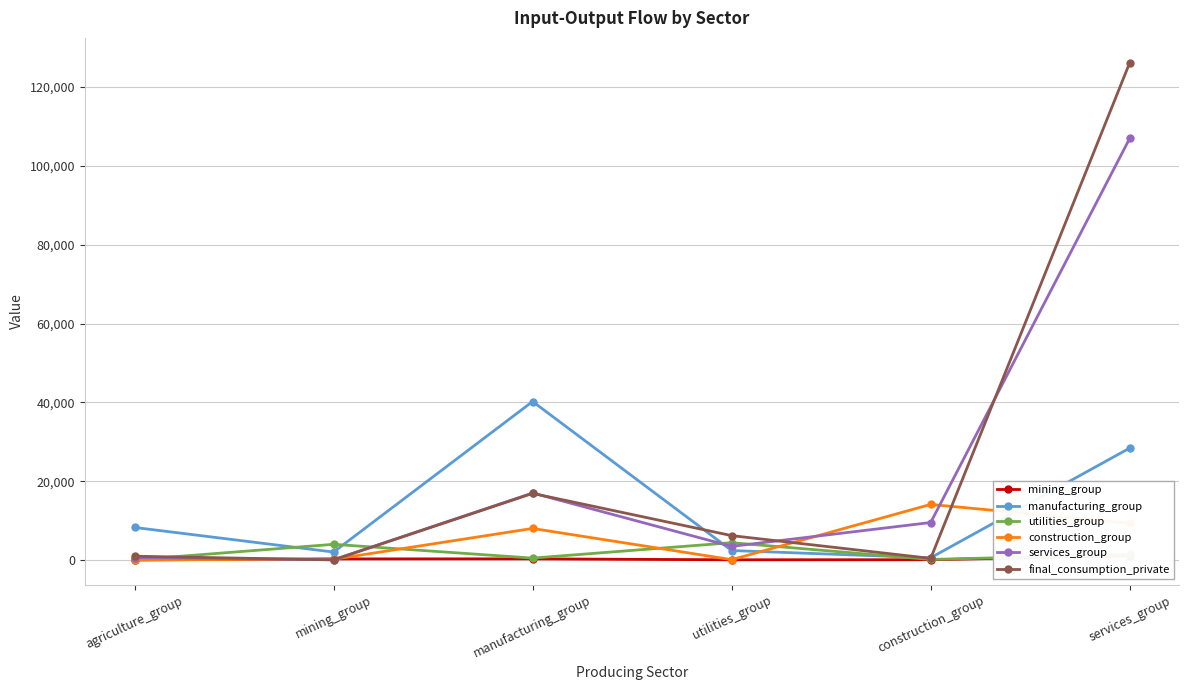

The utilities_group series shows 135 at construction_group. True or false?

True